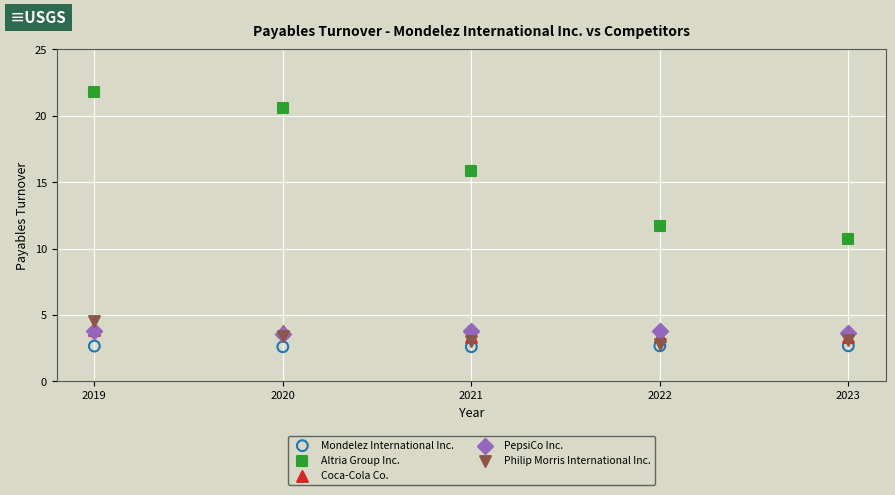

Which series contains the highest Y value?

Altria Group Inc.